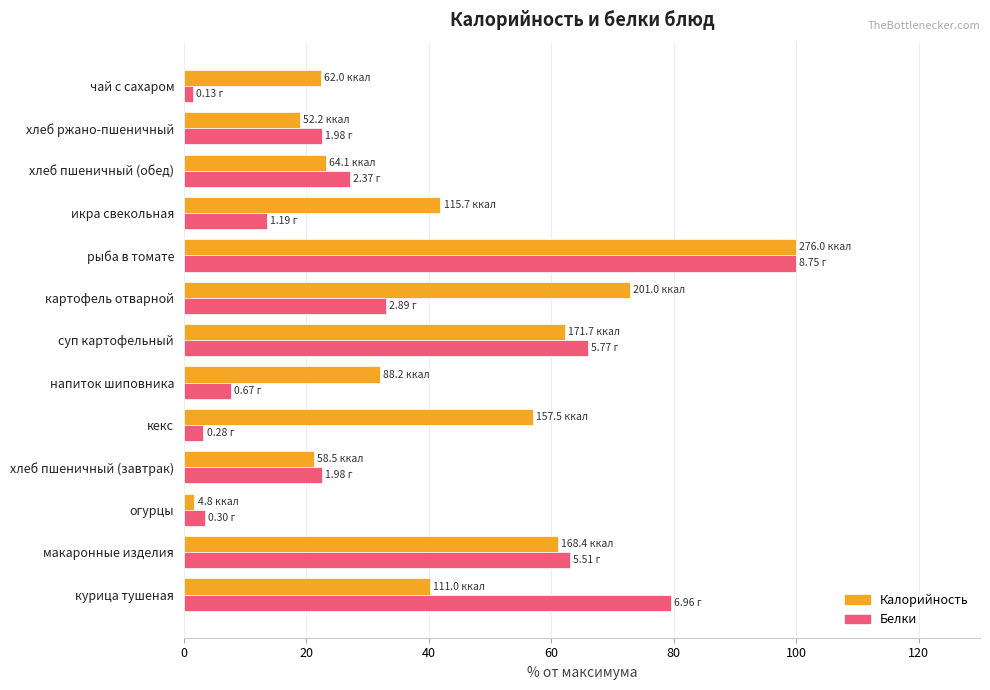

Rank the series by their average value, from highest to lowest.

Калорийность, Белки